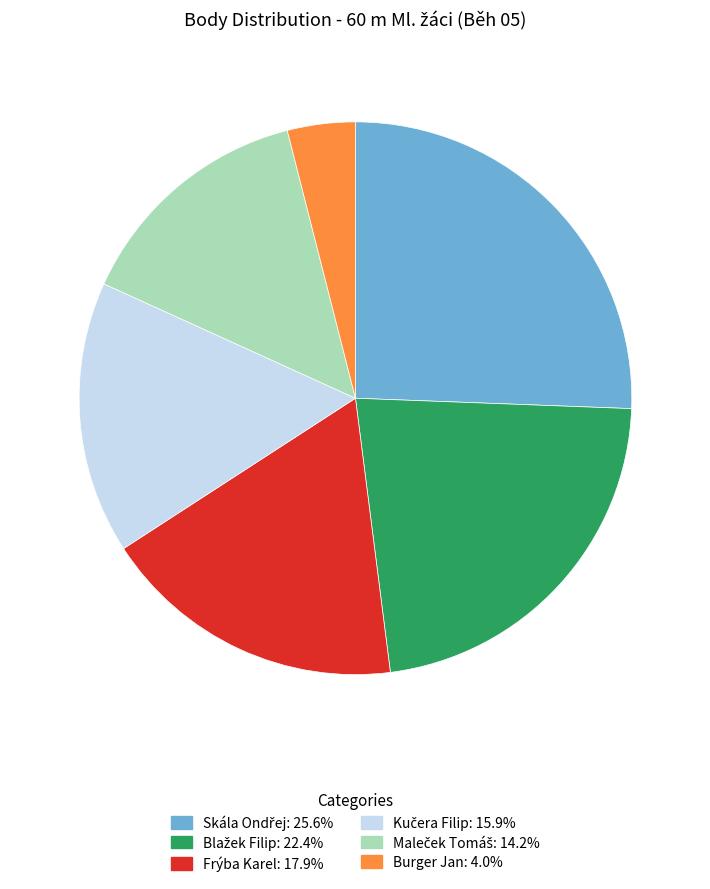

Count the number of slices in the pie.

6